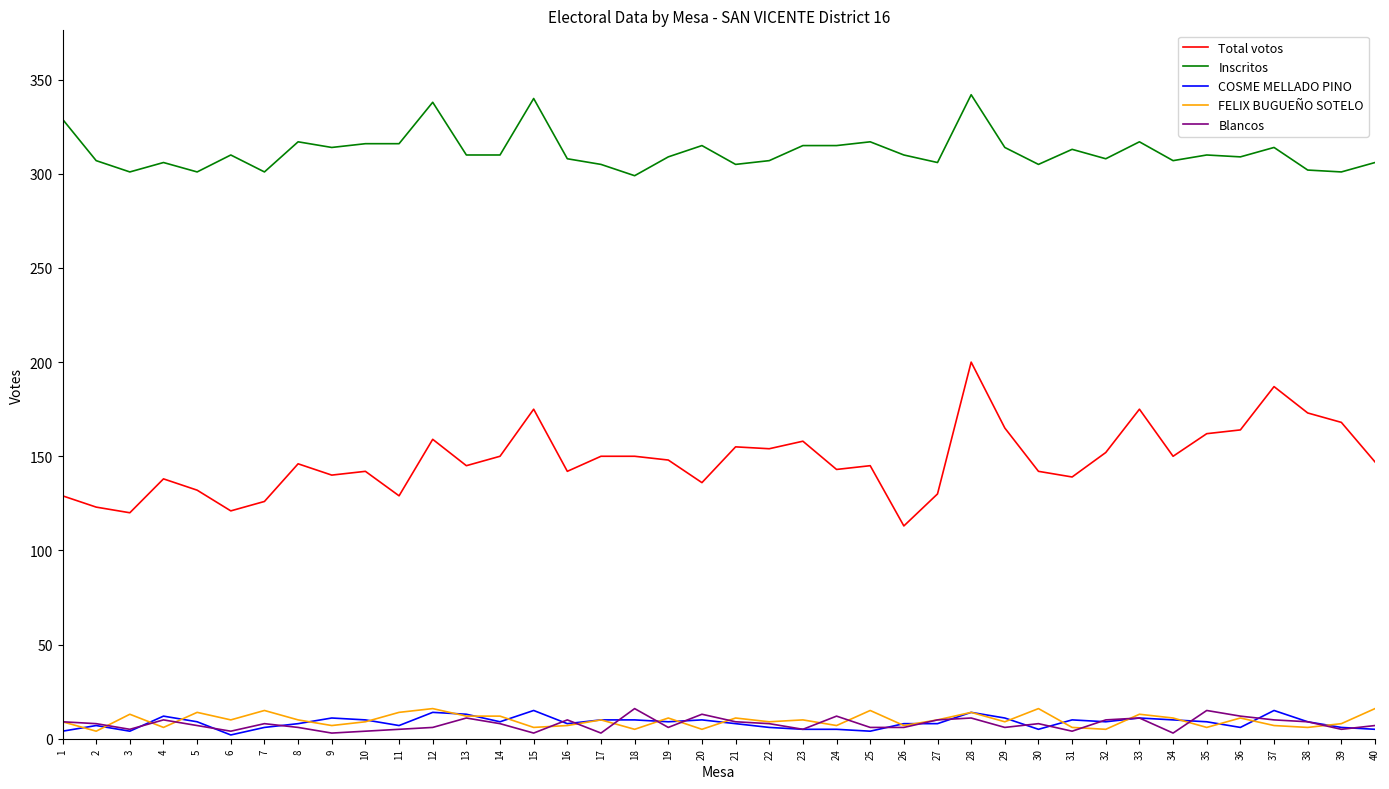

The value of Inscritos at 13 is 310. True or false?

True